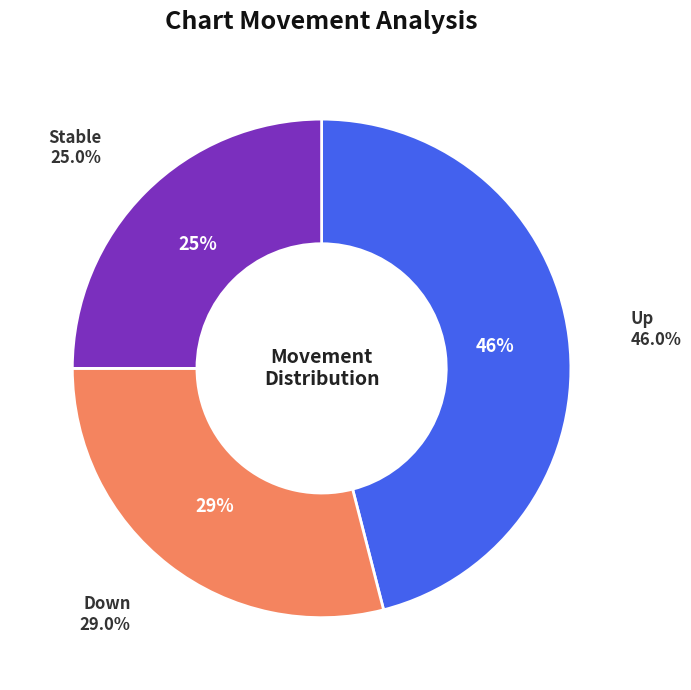

Is there a majority slice in this chart?

No